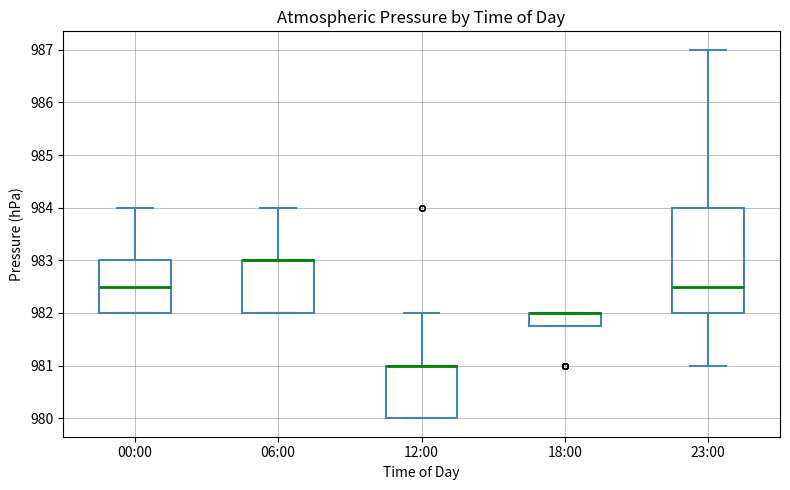

Where is the lower edge of the box for 12:00 on the y-axis? The values are not printed on the chart, so give them approximately, as read against the axis.

980.0